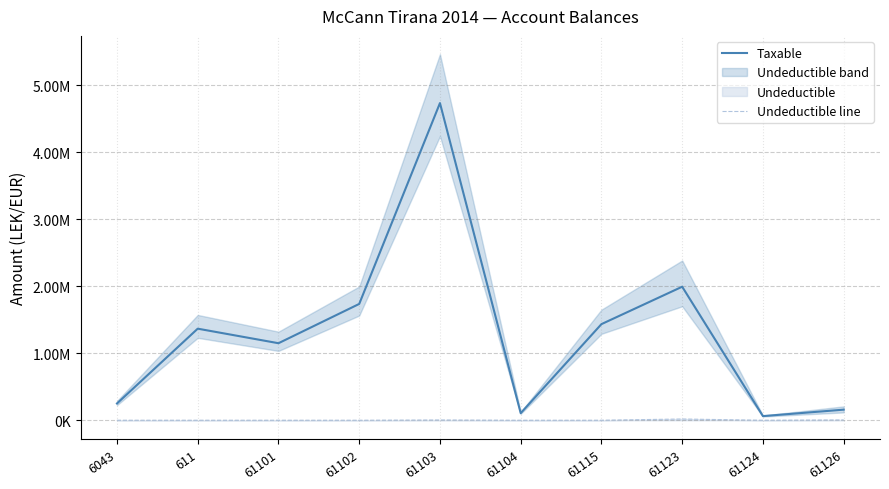

What is the difference between the maximum and minimum values in the Undeductible line series?

18500.0